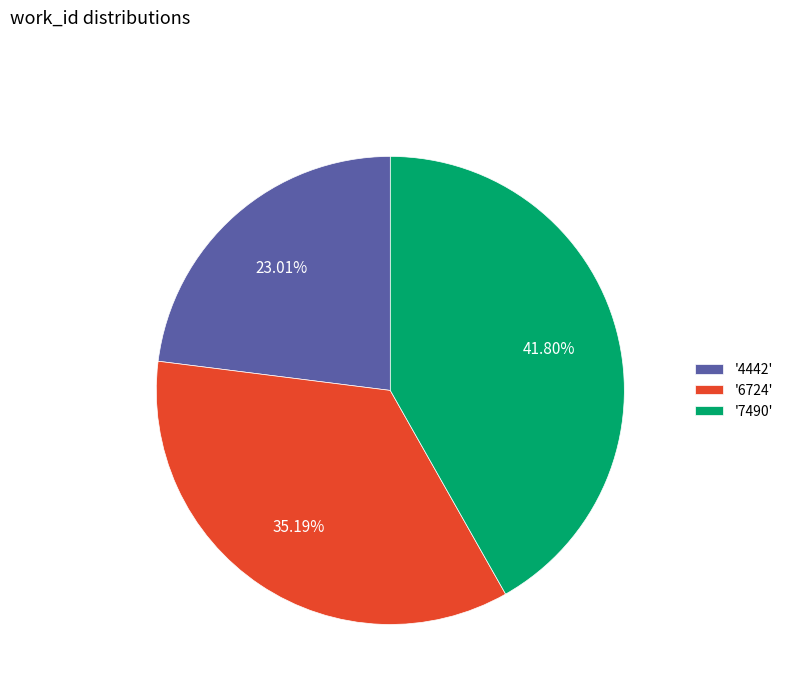

Rank the categories by value from lowest to highest.

'4442', '6724', '7490'